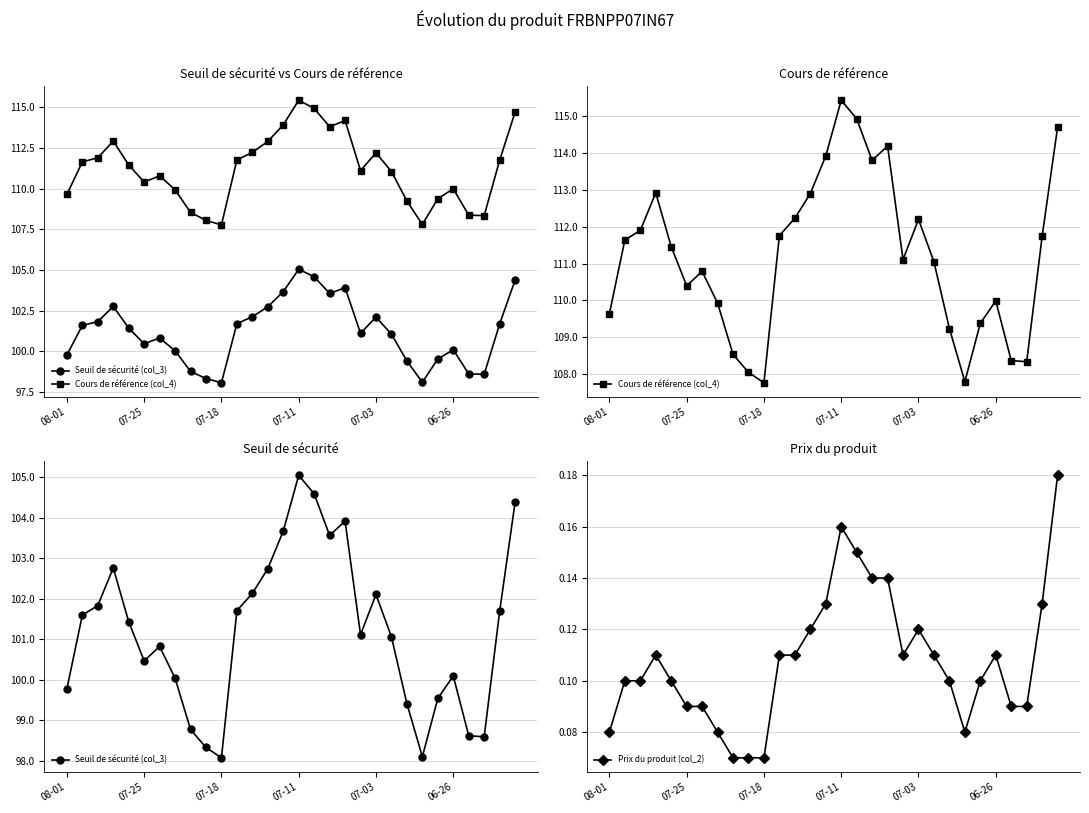

Which series has the largest total across all categories?

Cours de référence (col_4)